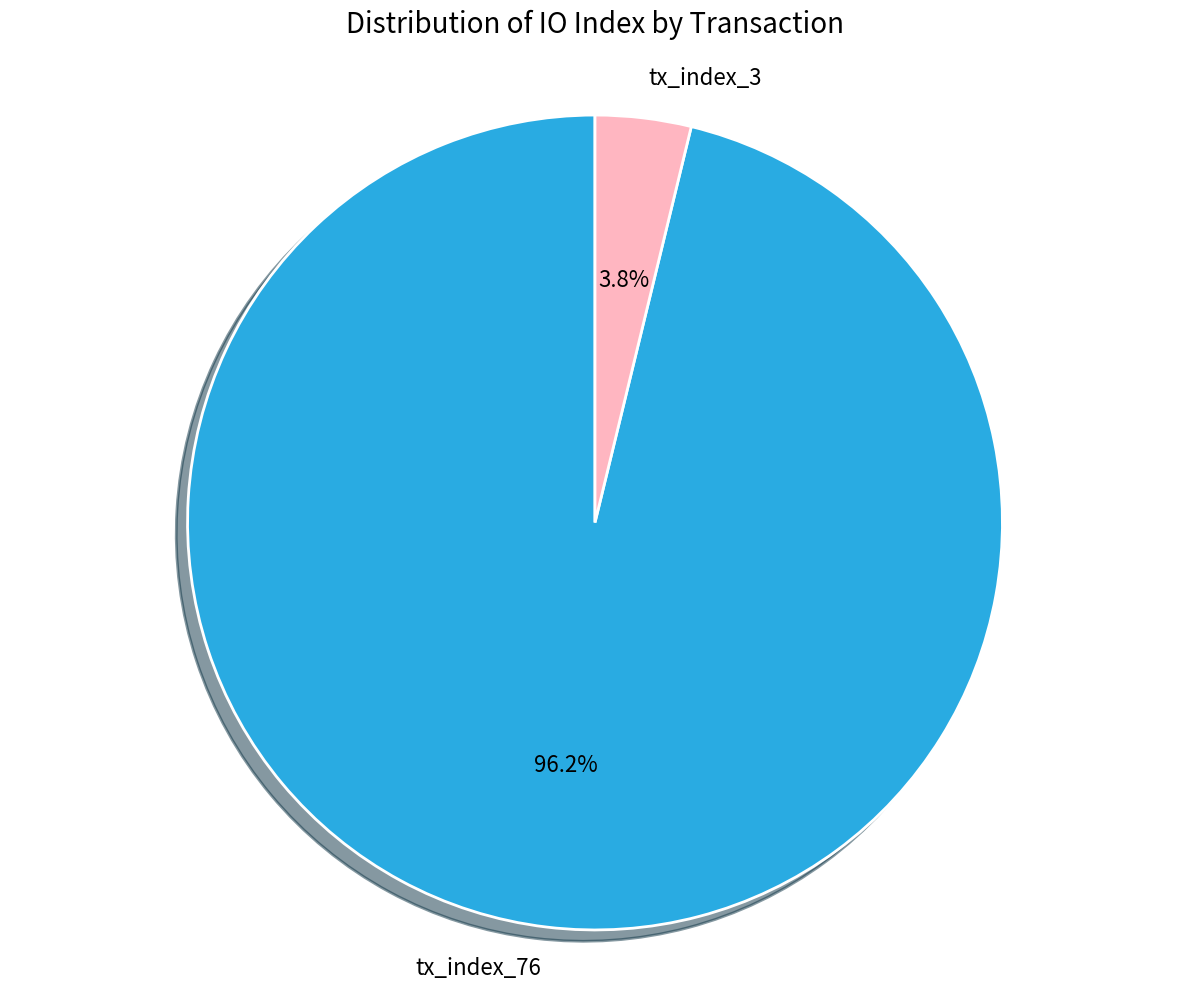

To the nearest percent, what is the combined percentage of tx_index_76 and tx_index_3?

100%